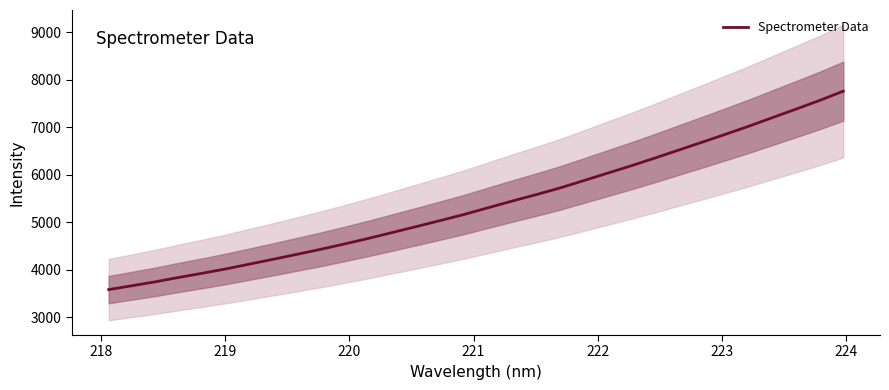

What is the minimum value for Spectrometer Data?

3583.8